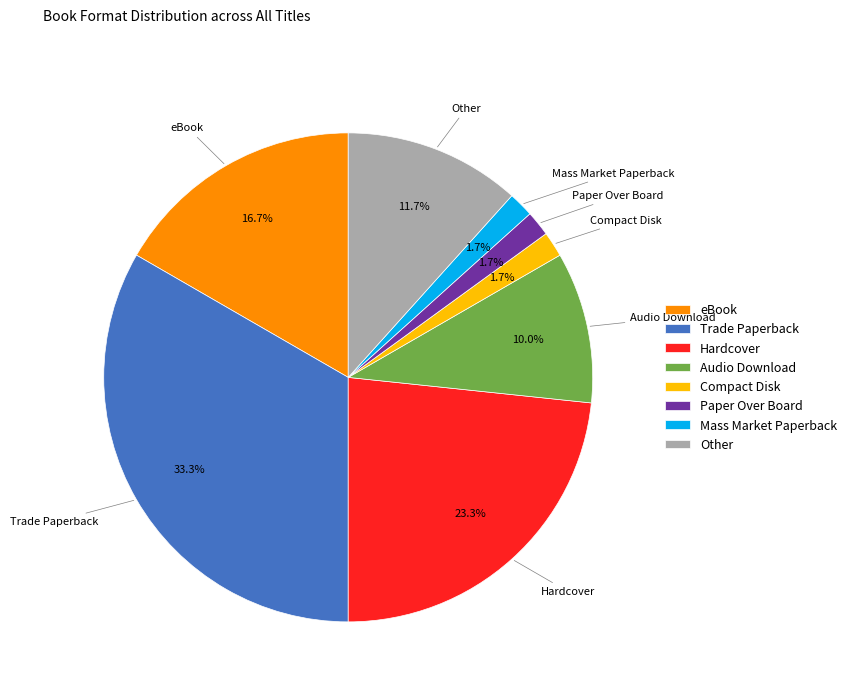

What percentage is the Hardcover slice, to the nearest percent?

23%